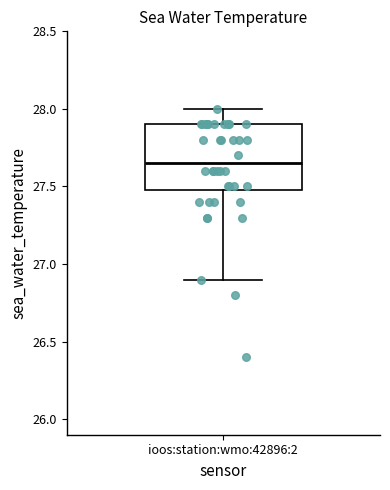

Transcribe this box plot: give where the median line is, the range the box spans, and where the two whiskers end, as read against the y-axis. The values are not printed on the chart, so give them approximately, as read against the axis.

median 27.65, box 27.50 to 27.90, whiskers 26.90 to 28.00